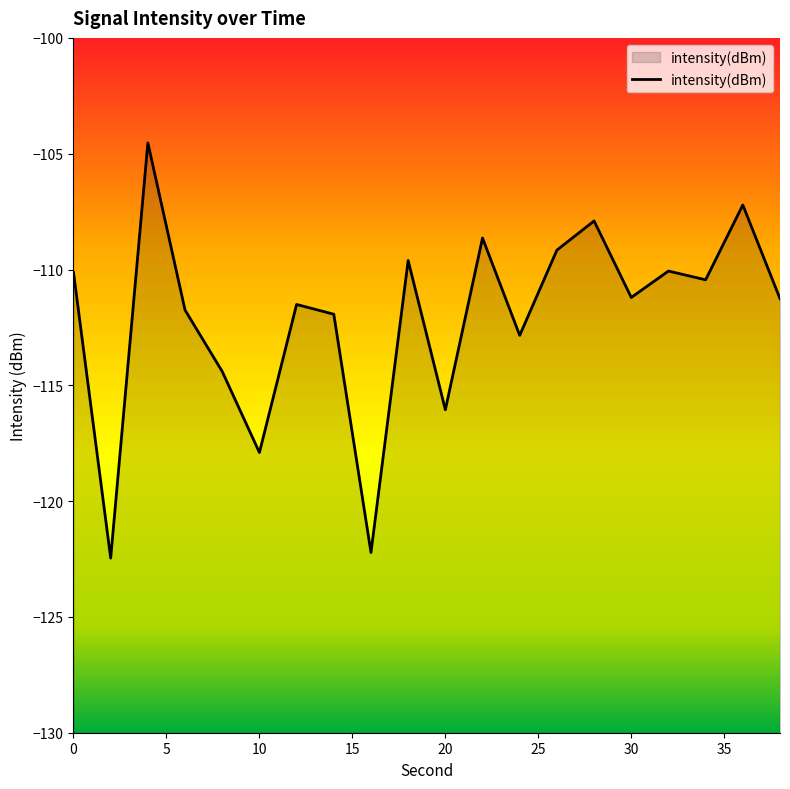

How many data points does each series have?

20